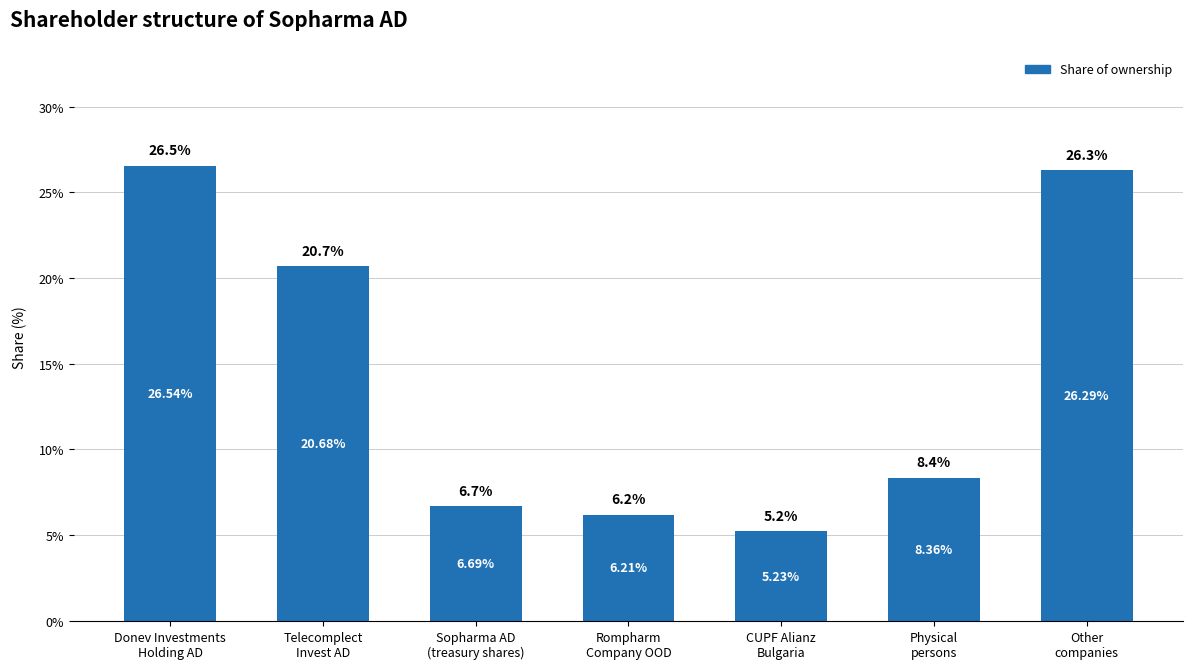

Which label corresponds to the largest value in the chart?

Donev Investments
Holding AD